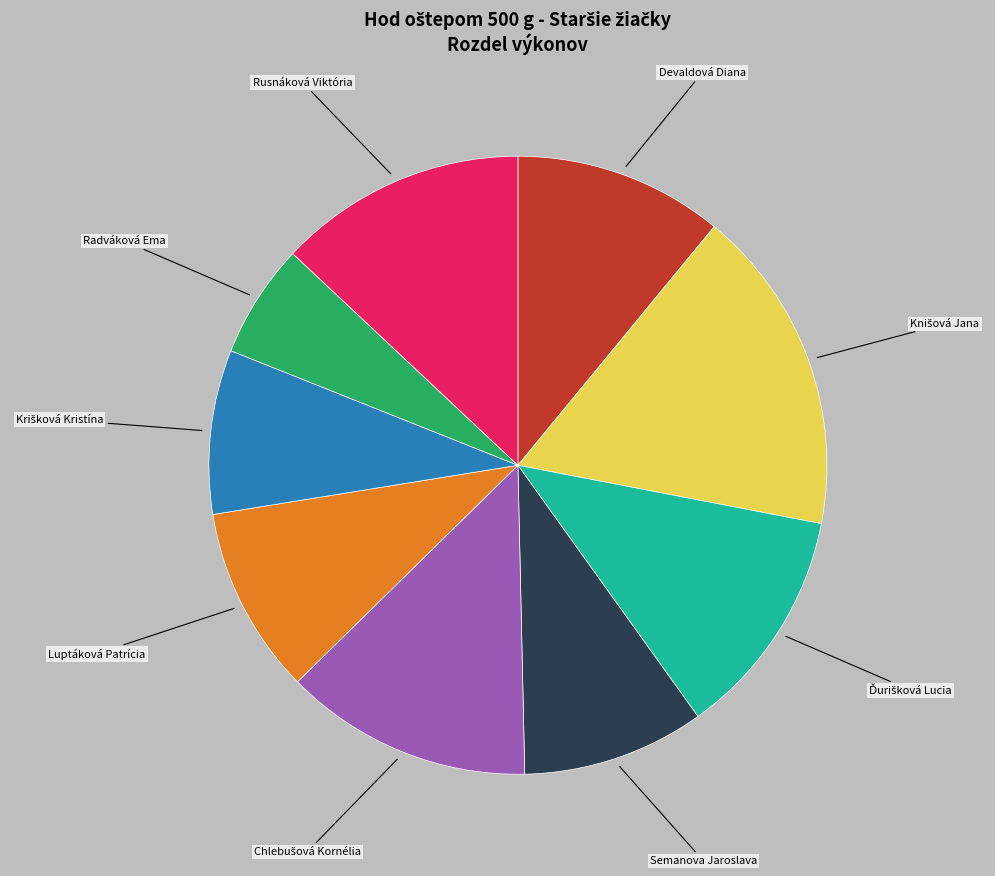

Does any single category account for the majority?

No